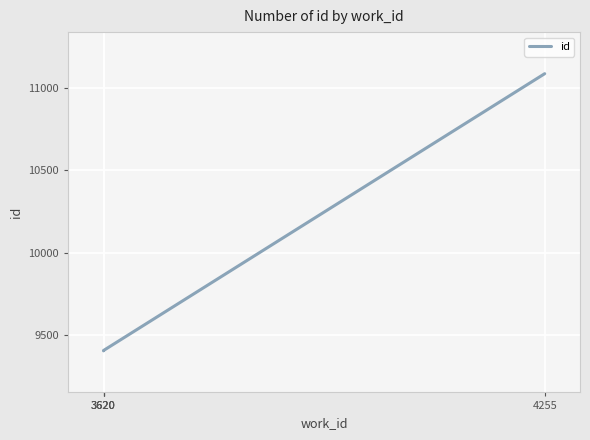

How many lines are shown in the chart?

1